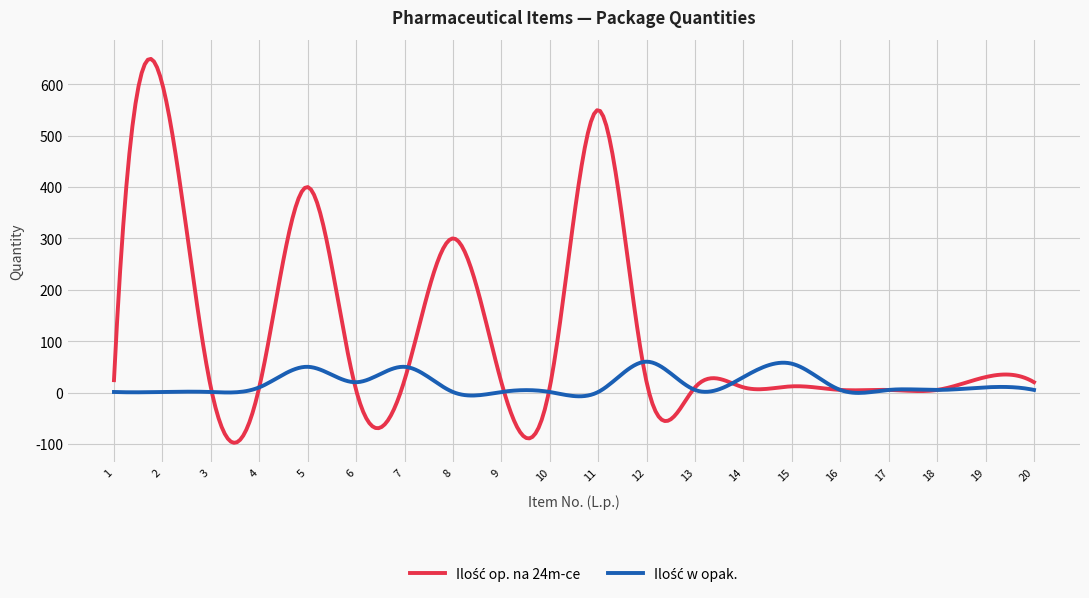

What is the maximum value shown in the chart?

649.4